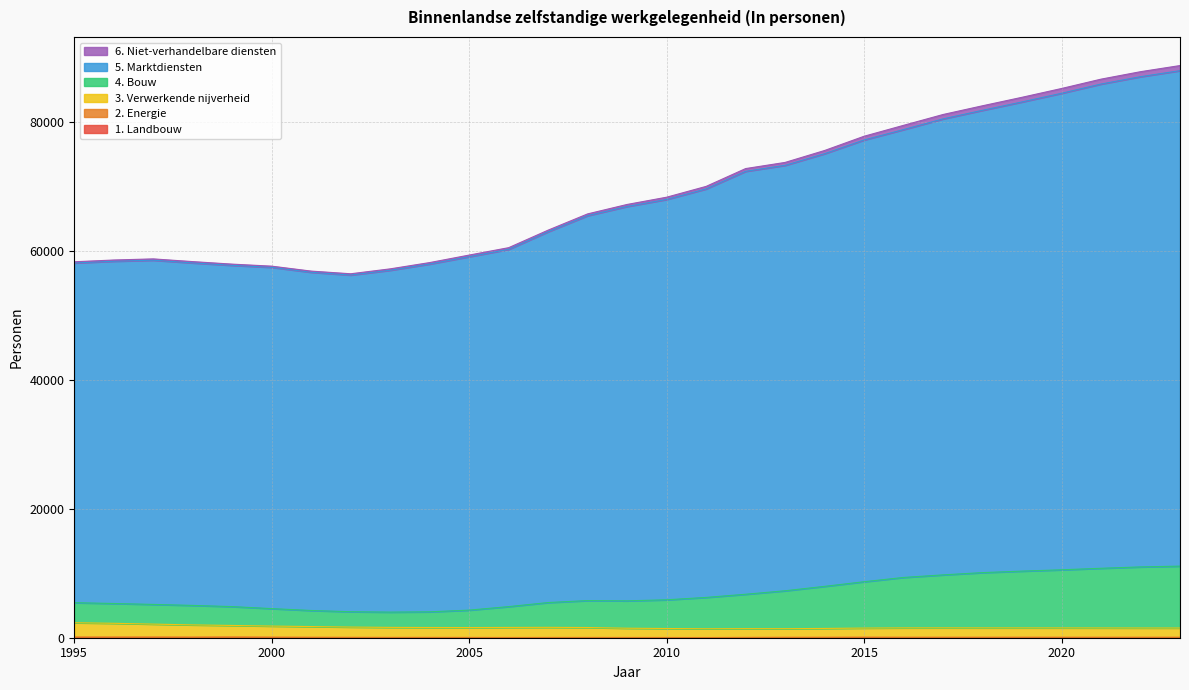

Which category has the lowest value across all series?

2011